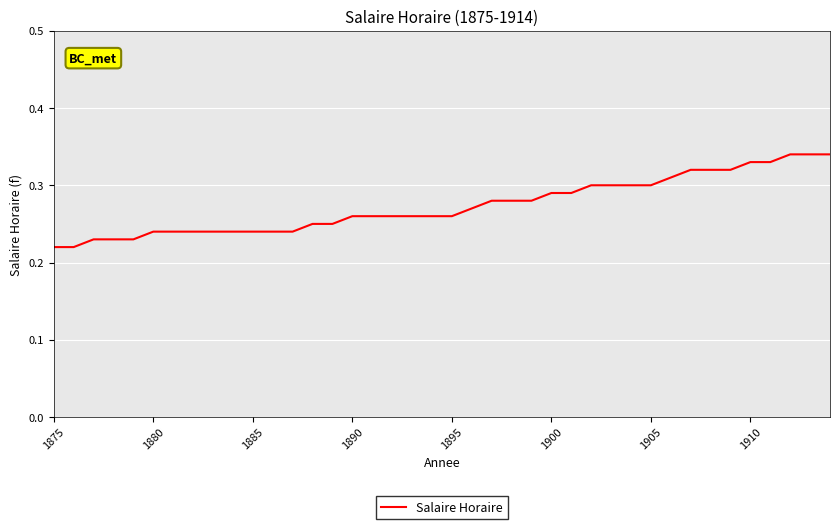

Reading left to right, extract all data points from this chart.

0.2	0.2	0.2	0.2	0.2	0.2	0.2	0.2	0.2	0.2	0.2	0.2	0.2	0.2	0.2	0.3	0.3	0.3	0.3	0.3	0.3	0.3	0.3	0.3	0.3	0.3	0.3	0.3	0.3	0.3	0.3	0.3	0.3	0.3	0.3	0.3	0.3	0.3	0.3	0.3